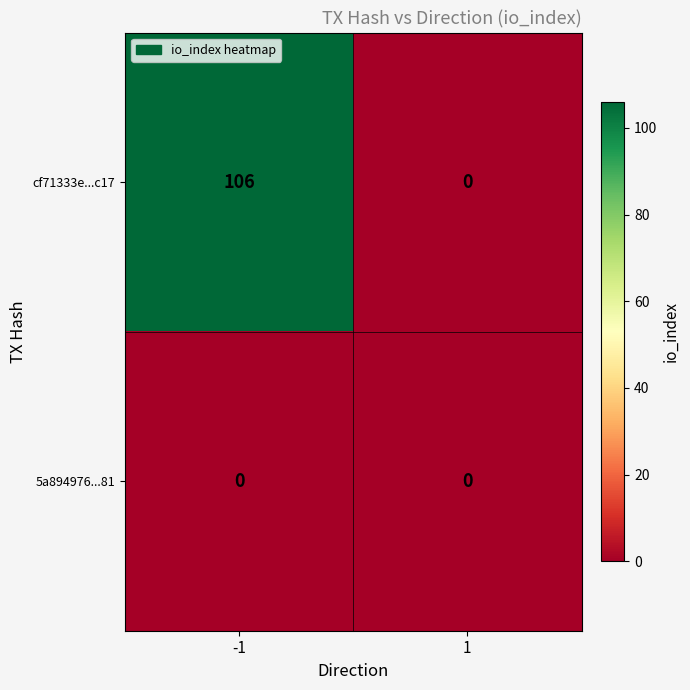

Is it true that cf71333e...c17 equals 0 at 1?

True